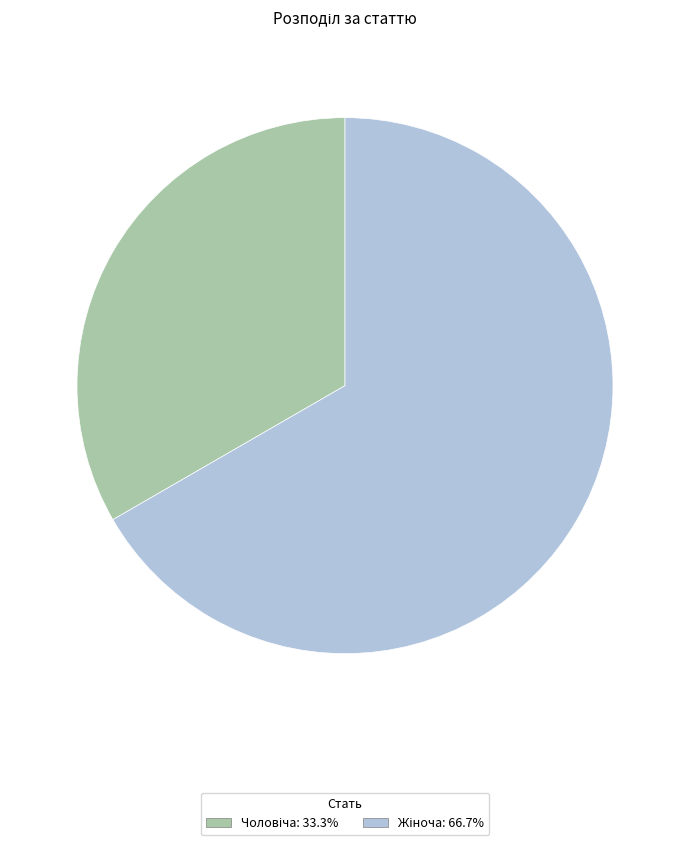

Does any single category account for the majority?

Yes